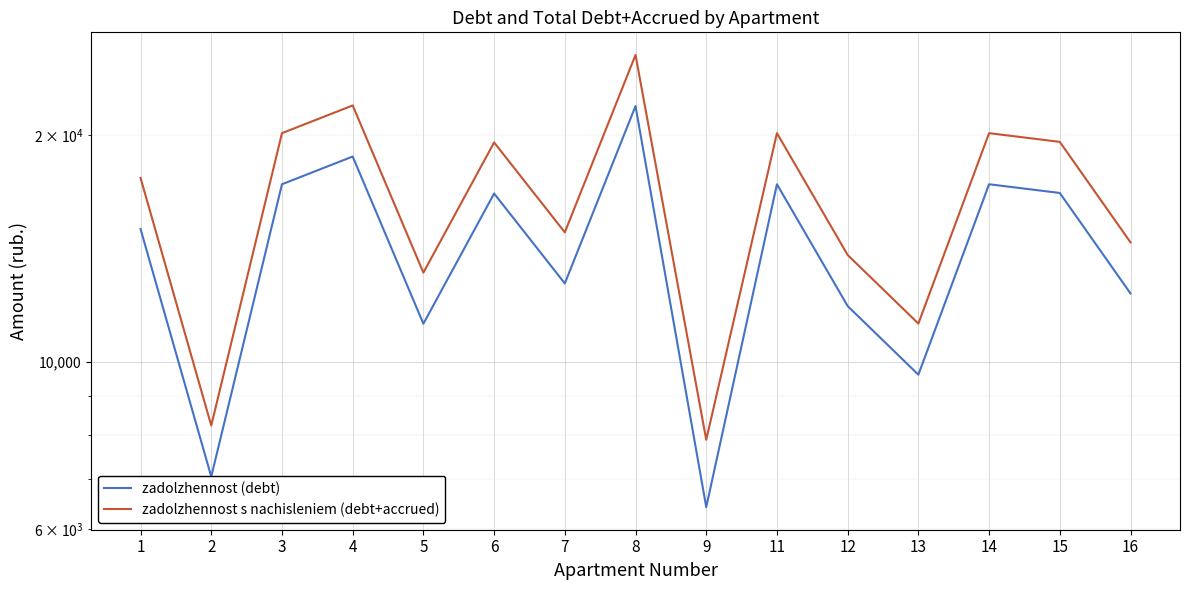

What is the difference between the second highest and minimum values in the zadolzhennost s nachisleniem (debt+accrued) series?

13992.6